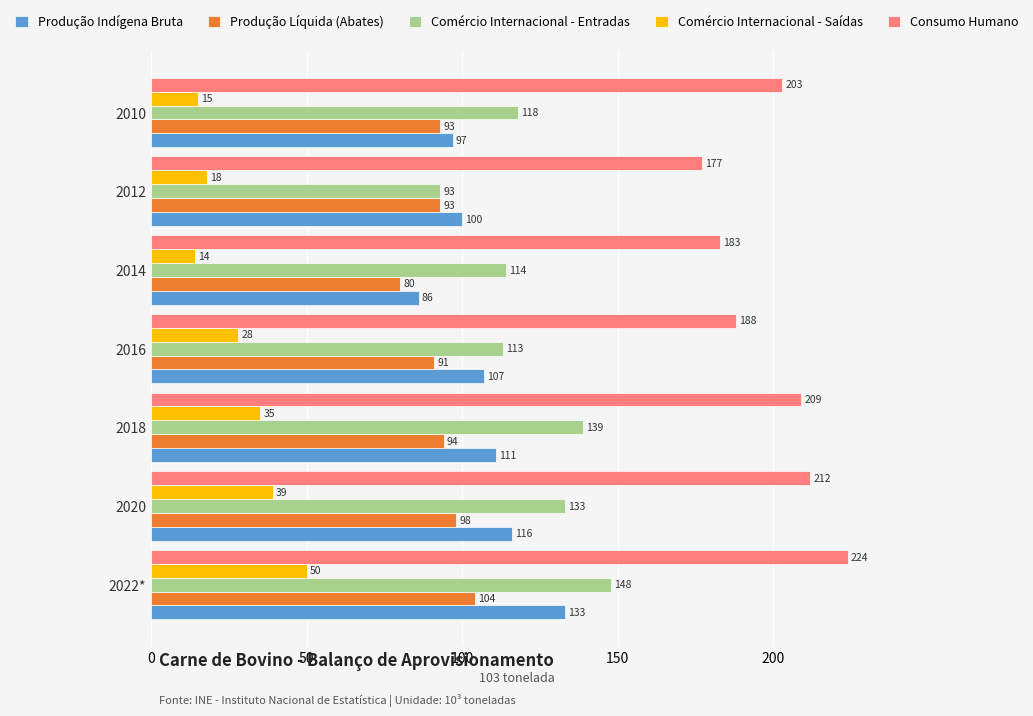

At how many categories does at least one series exceed 28?

7